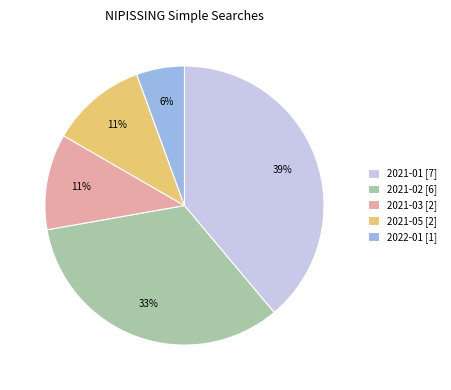

Count the number of slices in the pie.

5